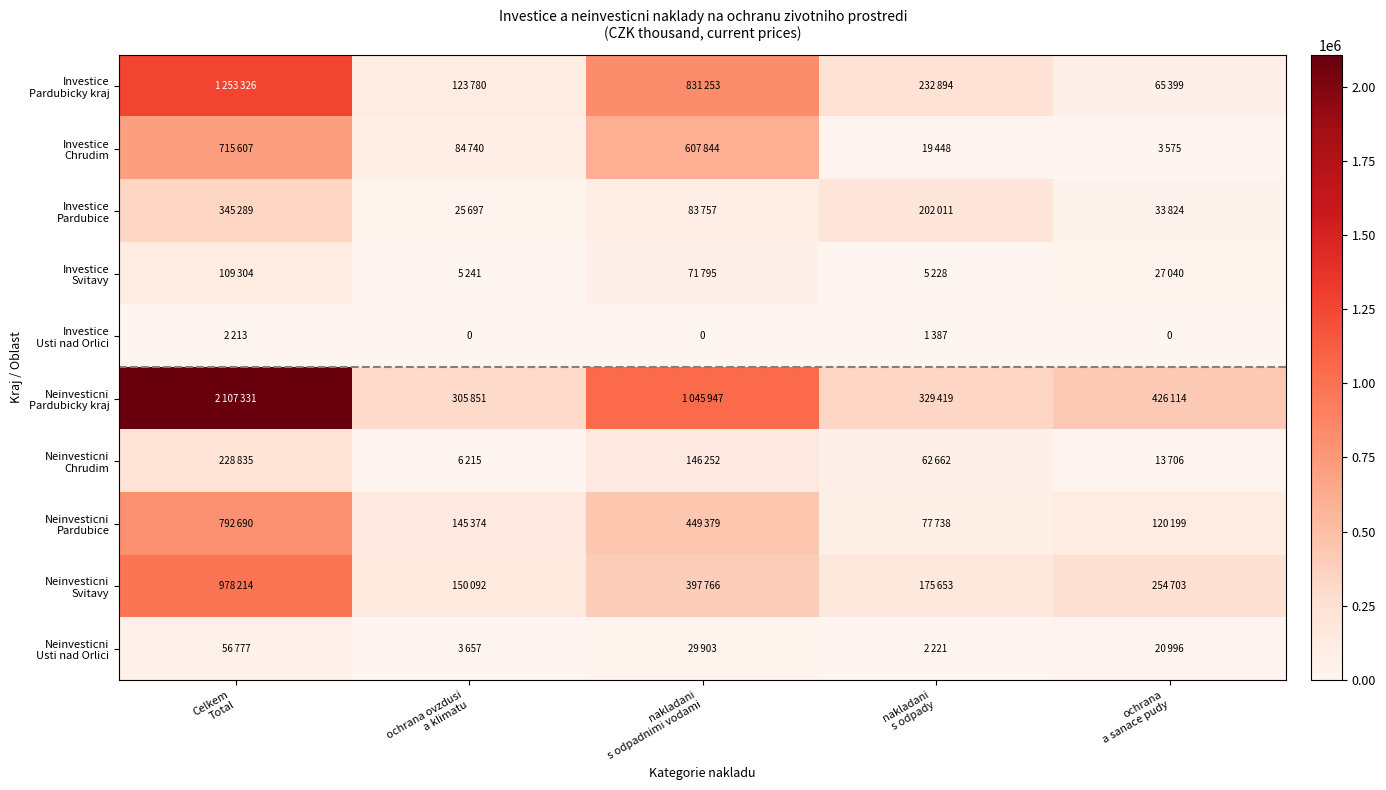

What is the sum of the Neinvesticni Pardubicky kraj values at nakladani s odpady and Celkem Total?

2436750